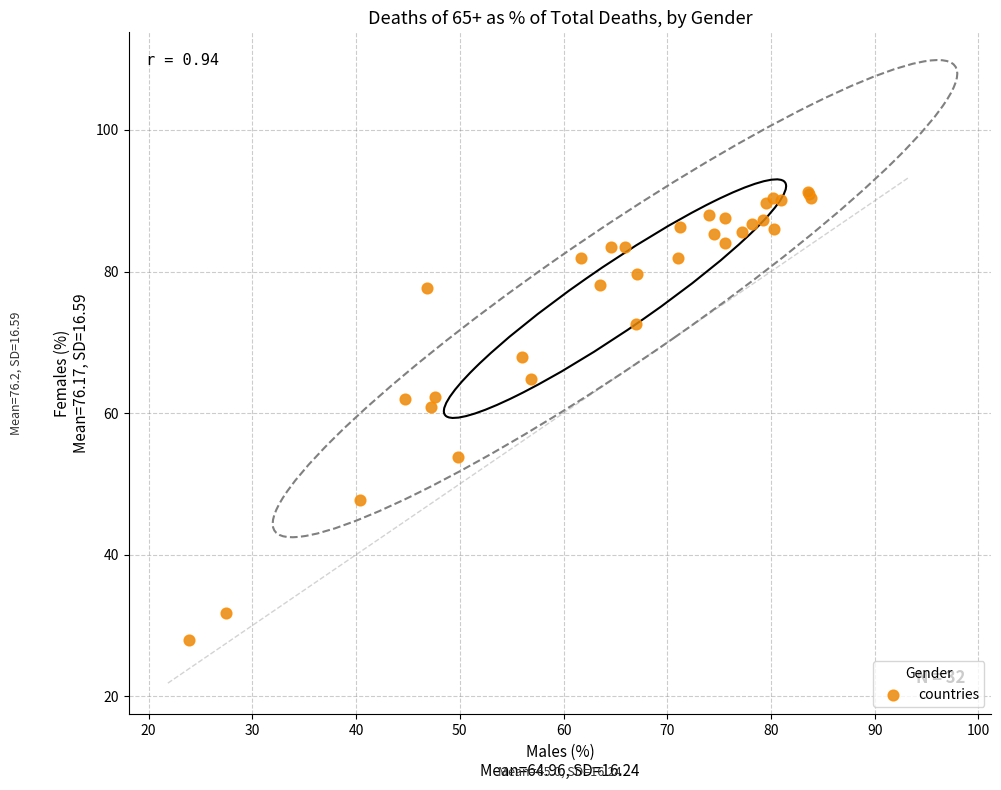

What Y value in the scatter plot is closest to 59?

60.9